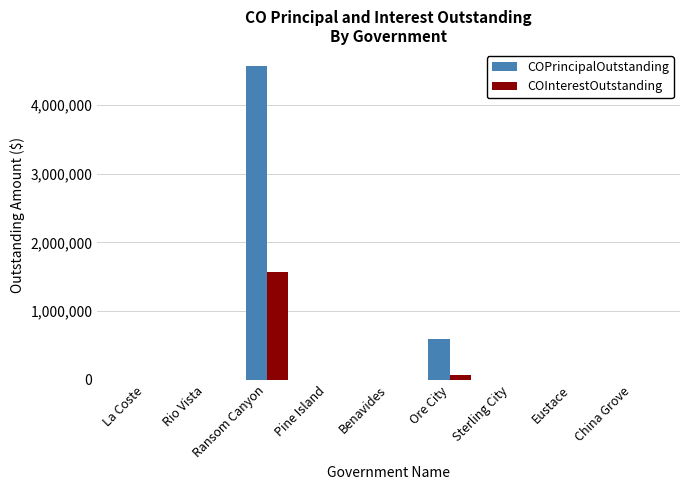

Which series changed the most between Ore City and China Grove?

COPrincipalOutstanding